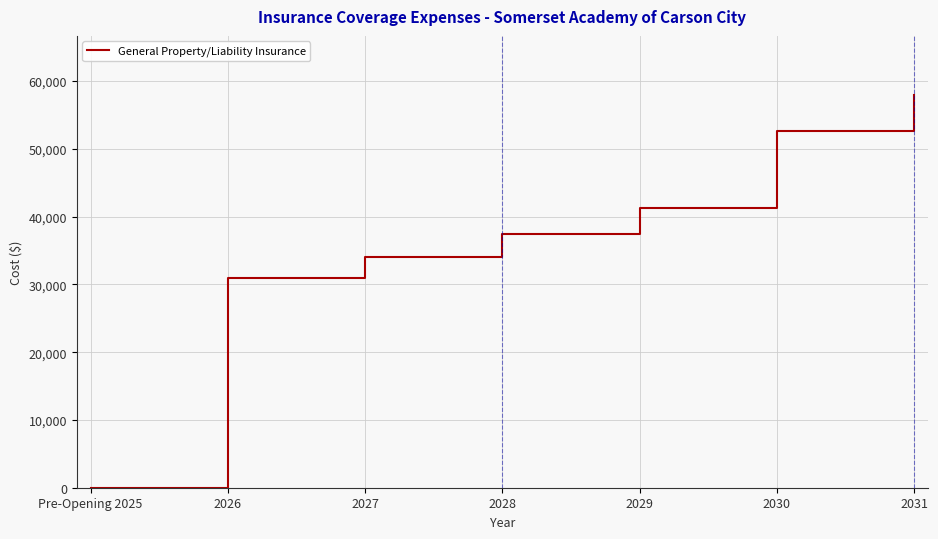

Does the chart have visible grid lines?

Yes